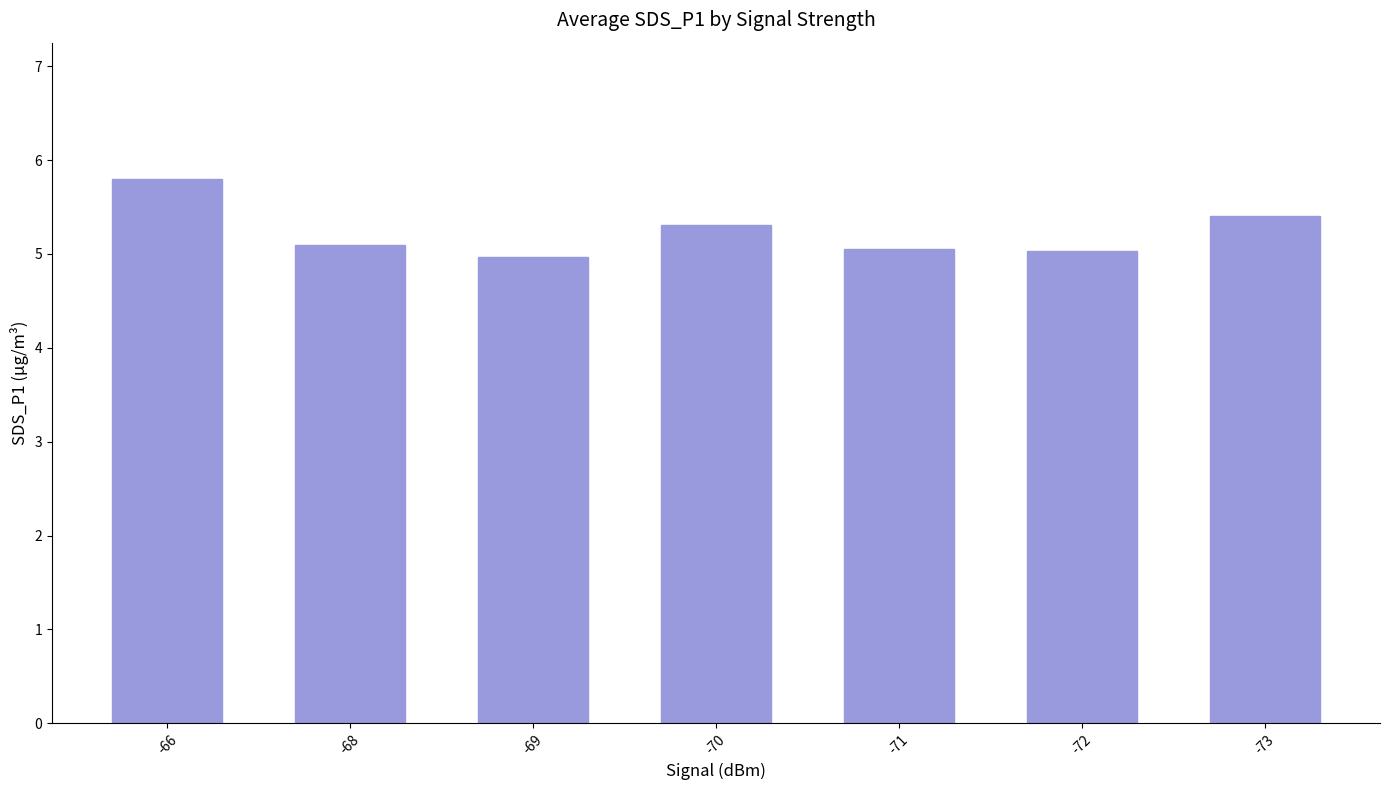

What is the value of the 1st bar from the left?

5.8